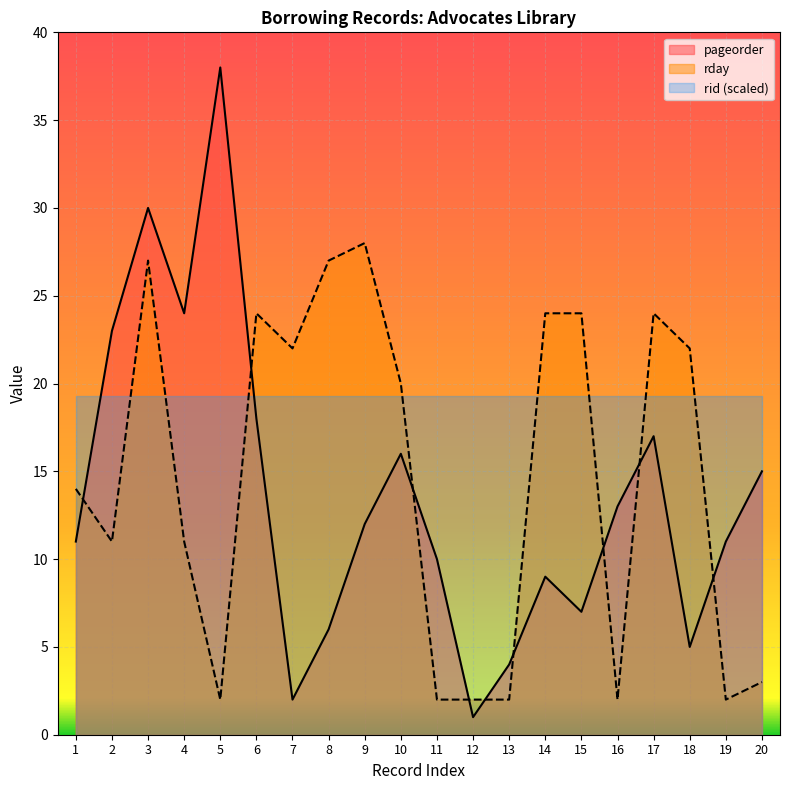

At which category does the chart reach its peak across all series?

5